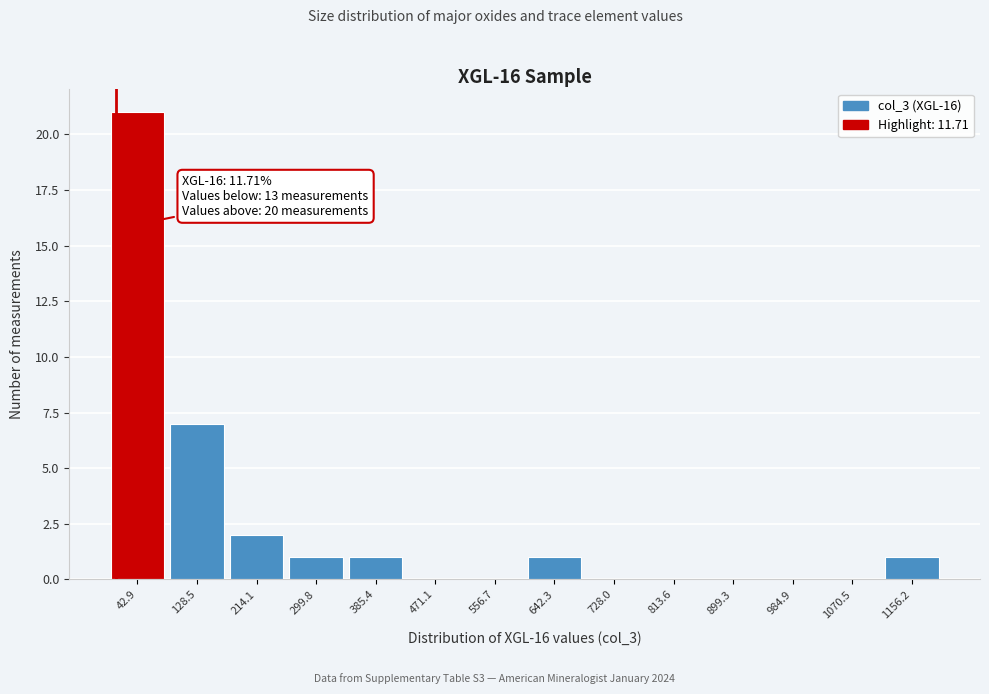

Which range on the x-axis has the tallest bar?

0 to 90